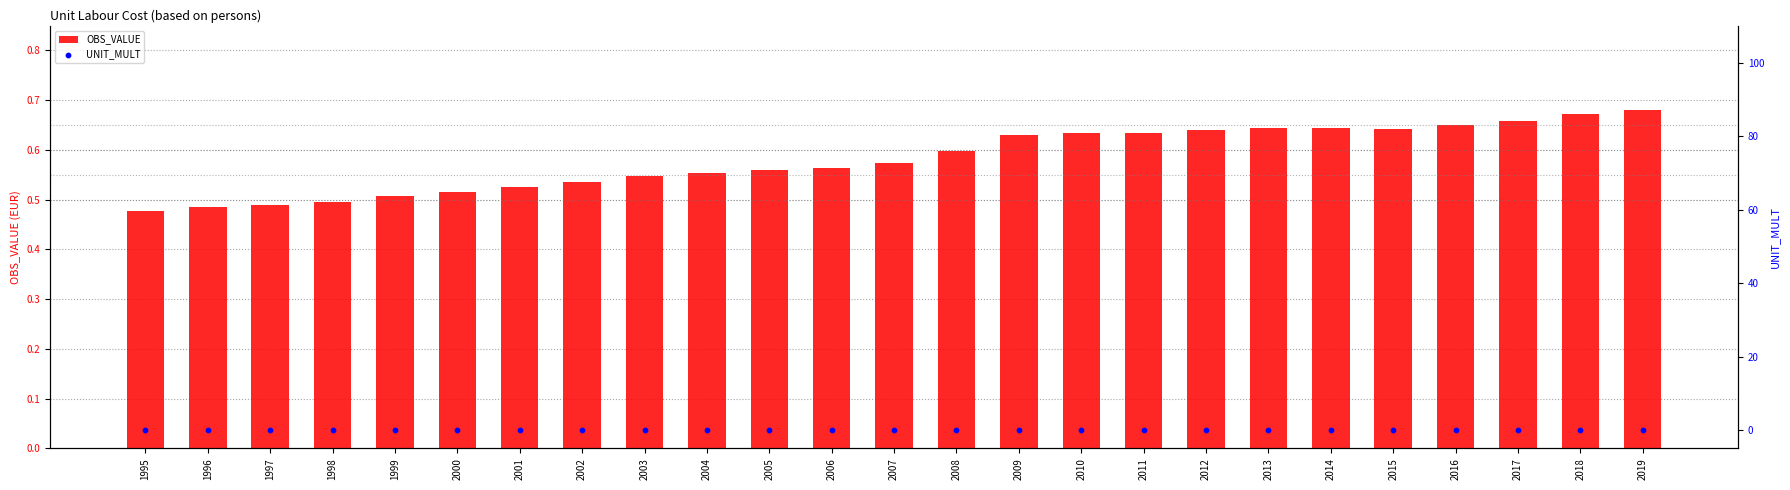

Which series has the largest total across all categories?

OBS_VALUE